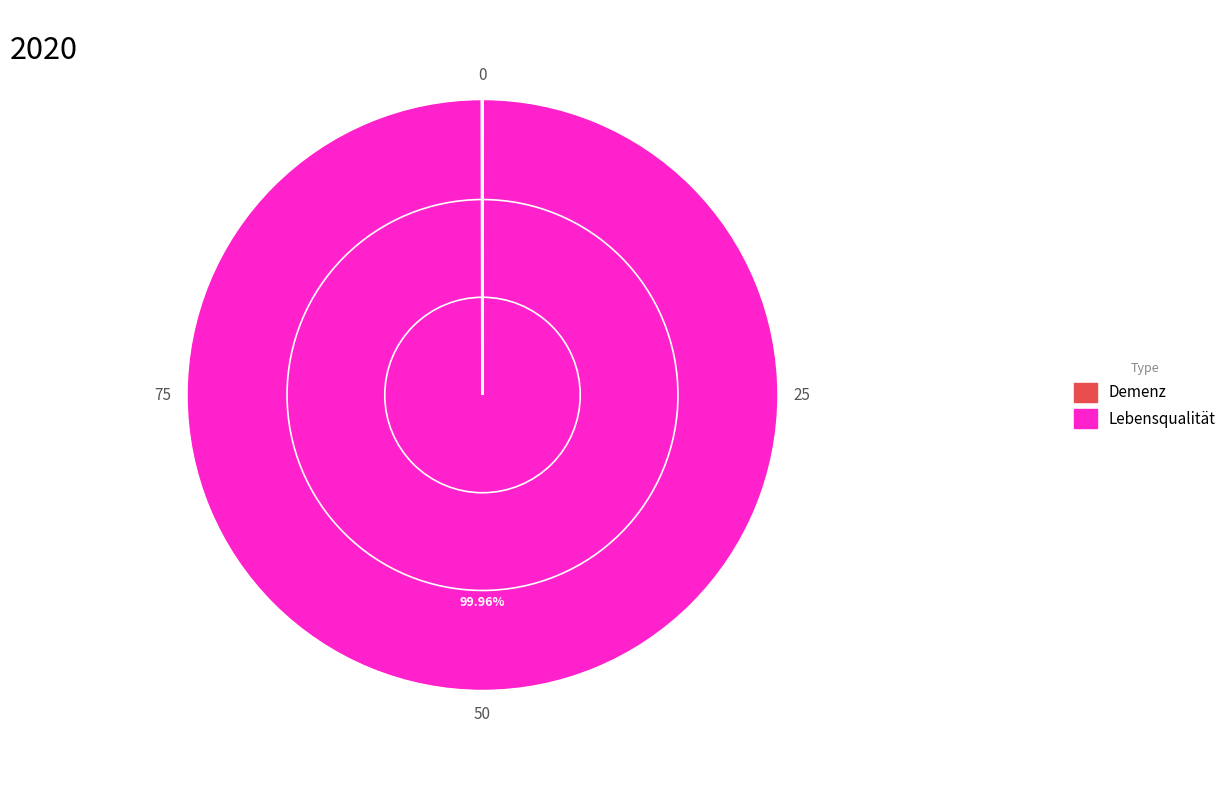

What is the largest slice in the pie chart?

Lebensqualität